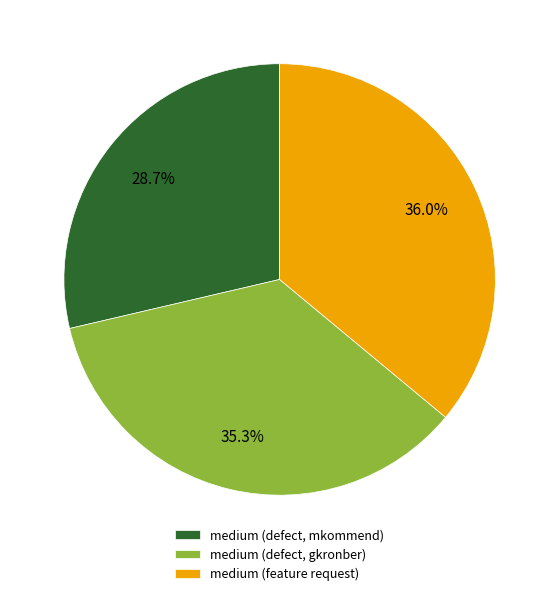

To the nearest percent, what portion does medium (defect, gkronber) represent?

35%